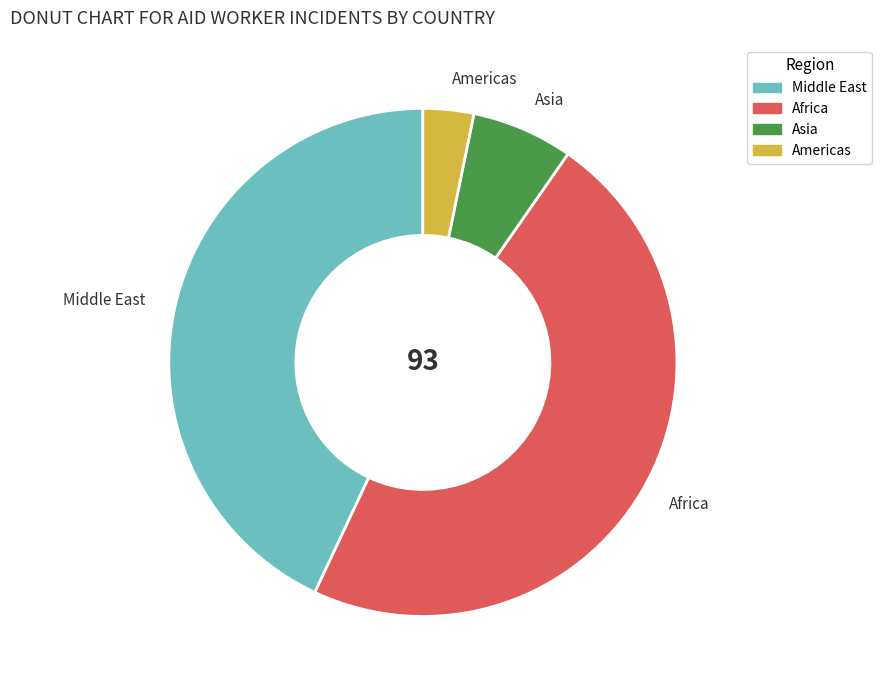

Is there any slice that represents more than half of the pie?

No